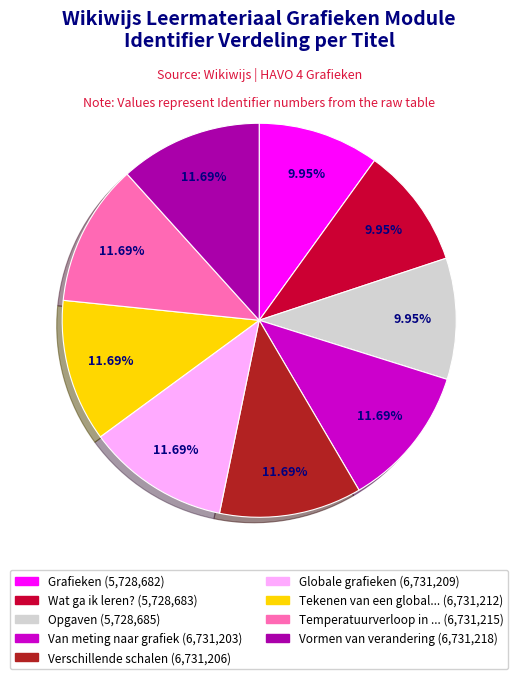

Does any single category account for the majority?

No